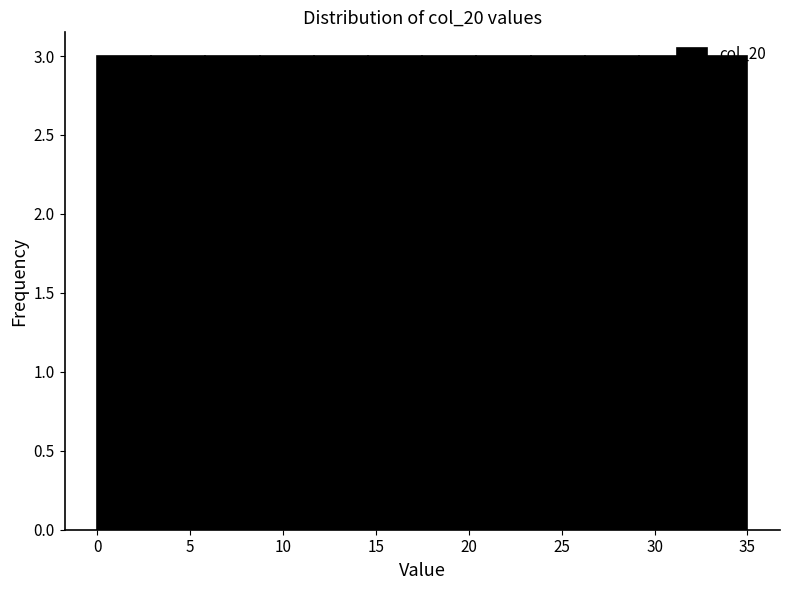

How tall is the bar that spans 0.0 to 3.0 on the x-axis? Neither the bar edges nor the heights are printed on the chart, so give them approximately, as read against the axes.

3